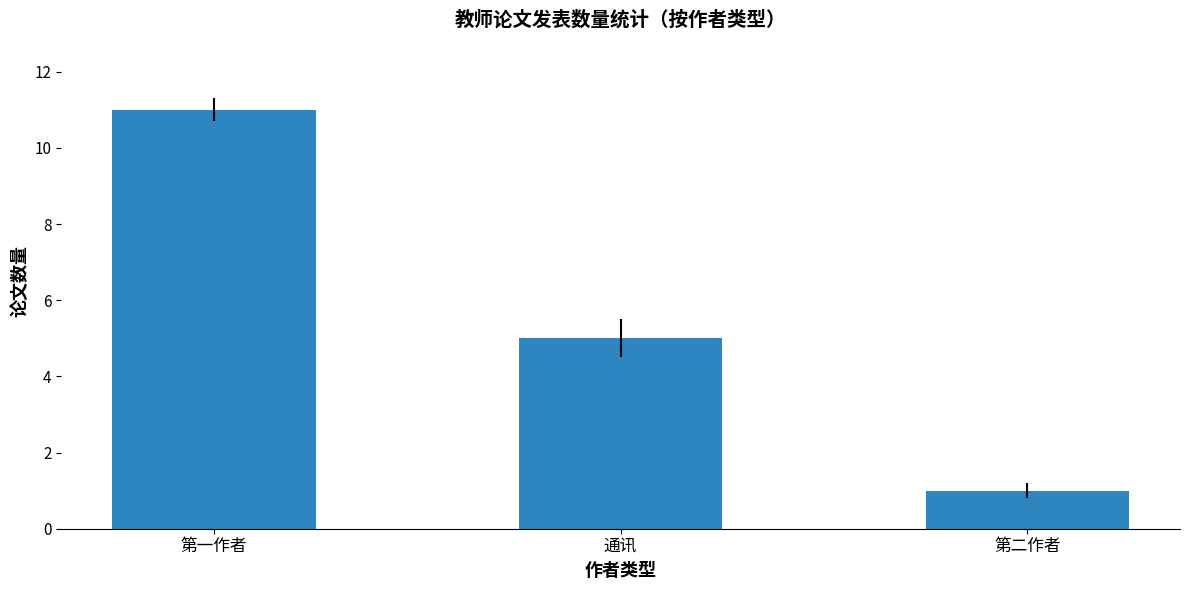

Reading left to right, transcribe all the data shown in this chart.

第一作者=11	通讯=5	第二作者=1